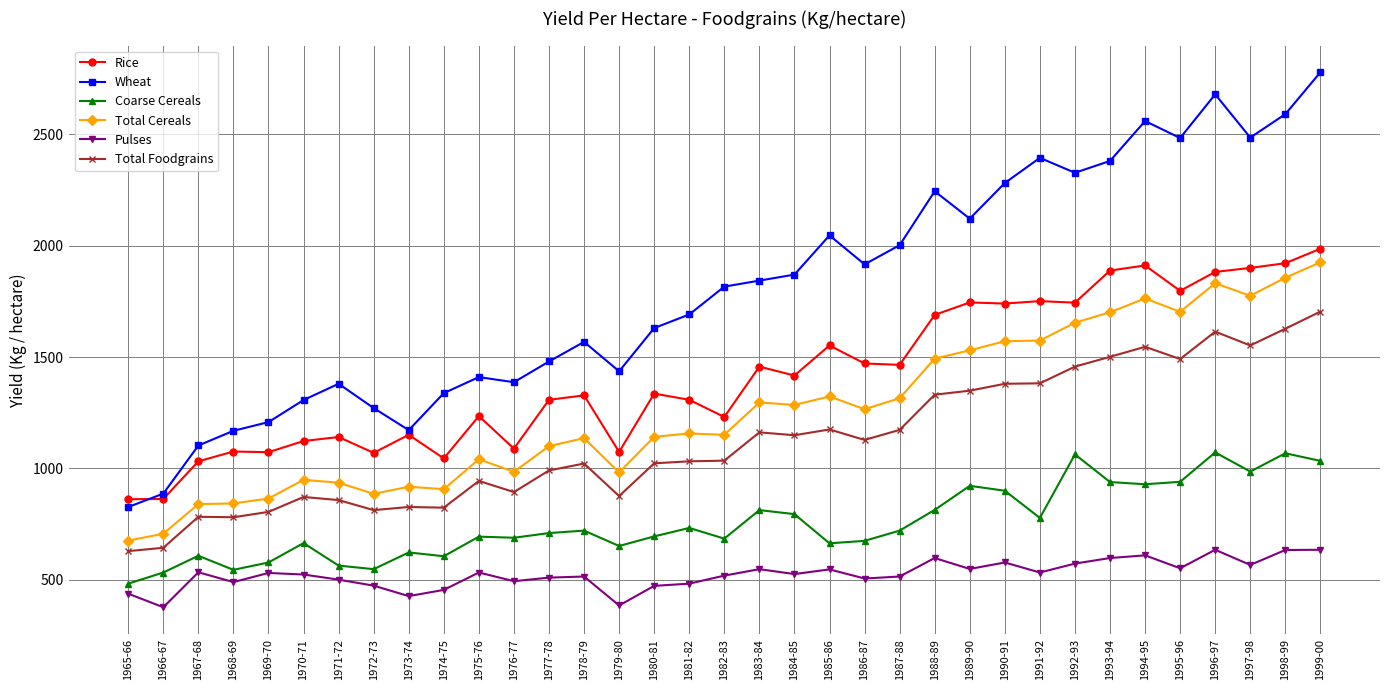

How many lines are shown in the chart?

6